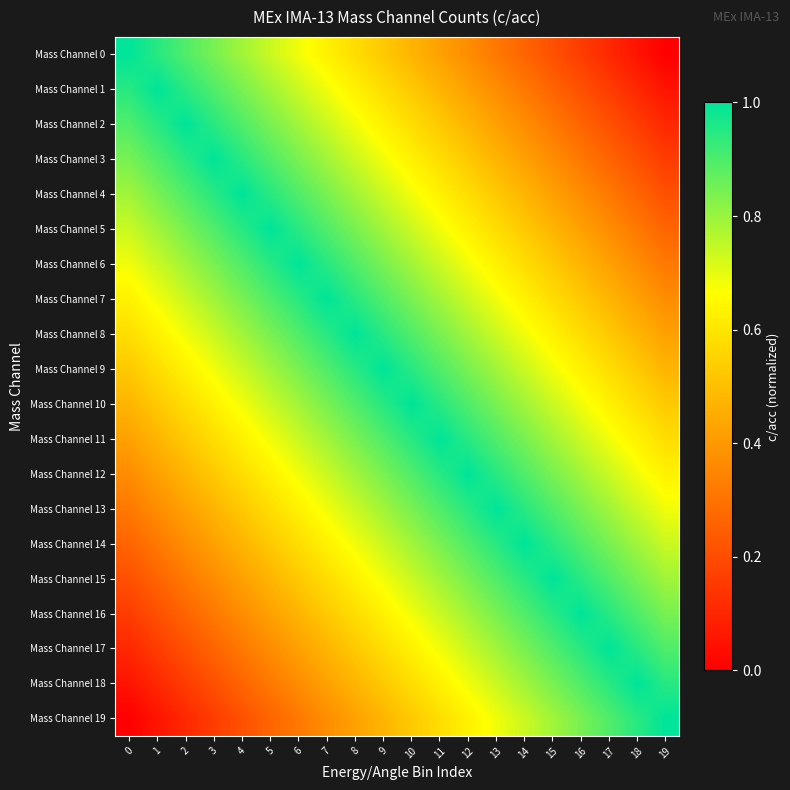

Count the number of data series in this chart.

20